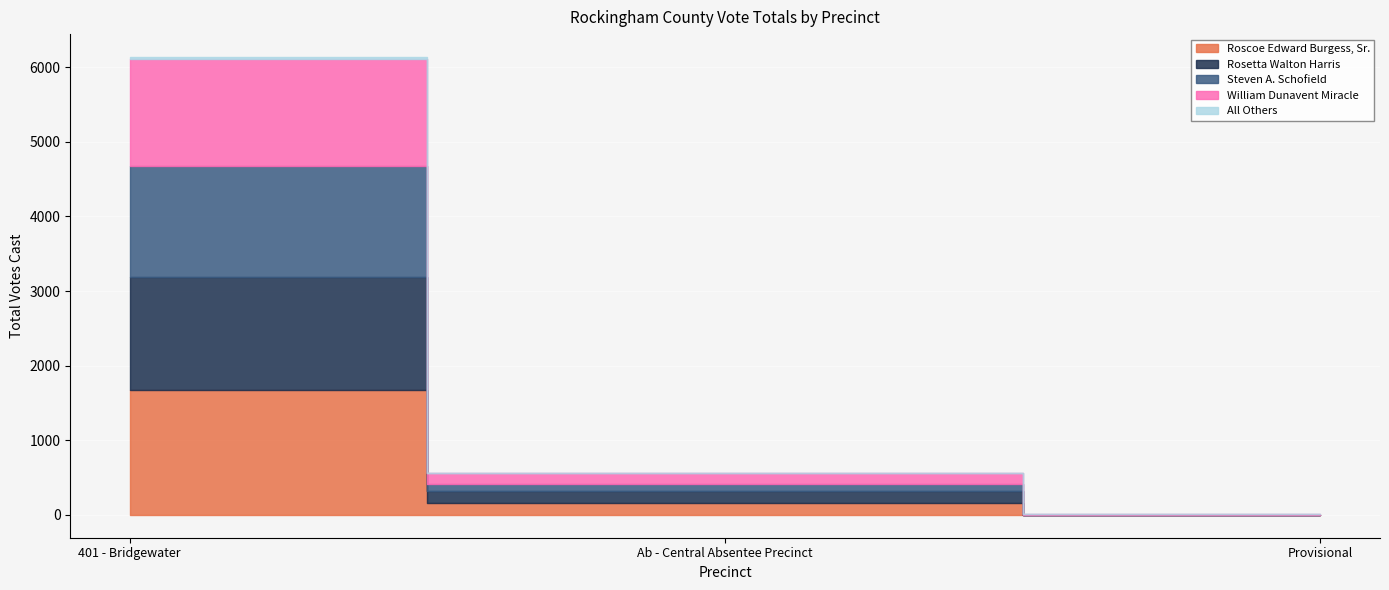

Reading left to right, what are all the values shown in this chart?

Roscoe Edward Burgess, Sr.: 1669	161	2
Rosetta Walton Harris: 1520	154	2
Steven A. Schofield: 1492	98	0
William Dunavent Miracle: 1434	145	2
All Others: 23	5	0